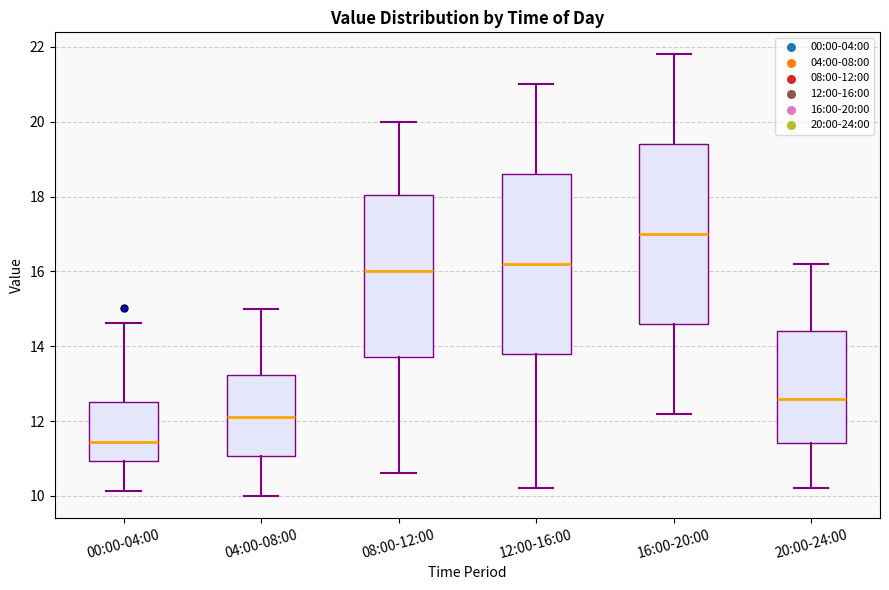

Reading left to right, read every box against the y-axis: the position of its median line, the range the box covers, and the ends of its whiskers. The values are not printed on the chart, so give them approximately, as read against the axis.

00:00-04:00: median 11.4, box 11.0 to 12.6, whiskers 10.2 to 14.6
04:00-08:00: median 12.2, box 11.0 to 13.2, whiskers 10.0 to 15.0
08:00-12:00: median 16.0, box 13.8 to 18.0, whiskers 10.6 to 20.0
12:00-16:00: median 16.2, box 13.8 to 18.6, whiskers 10.2 to 21.0
16:00-20:00: median 17.0, box 14.6 to 19.4, whiskers 12.2 to 21.8
20:00-24:00: median 12.6, box 11.4 to 14.4, whiskers 10.2 to 16.2